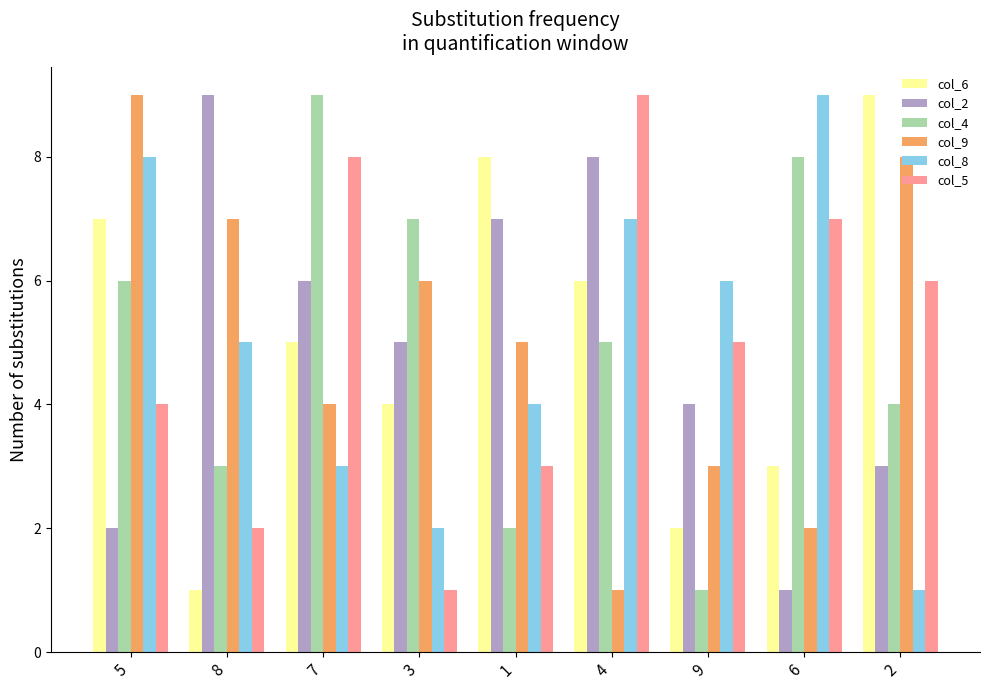

At 7, list the series in order from smallest to largest.

col_8, col_9, col_6, col_2, col_5, col_4